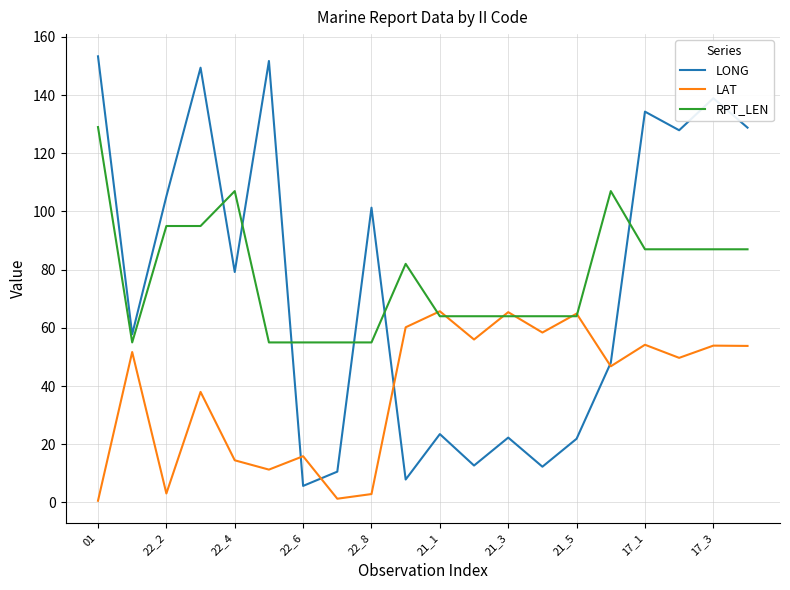

Which series ends up on top after the final intersection of RPT_LEN and LAT?

RPT_LEN